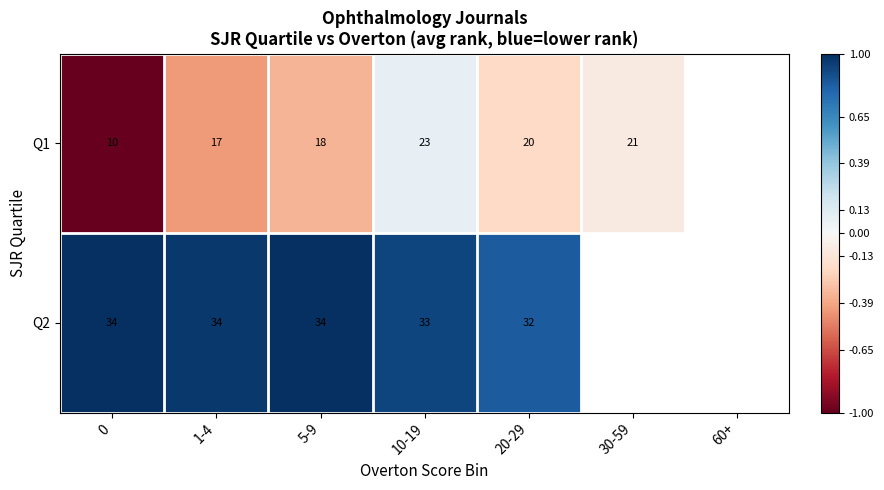

At 0, list the series in order from smallest to largest.

Q1, Q2